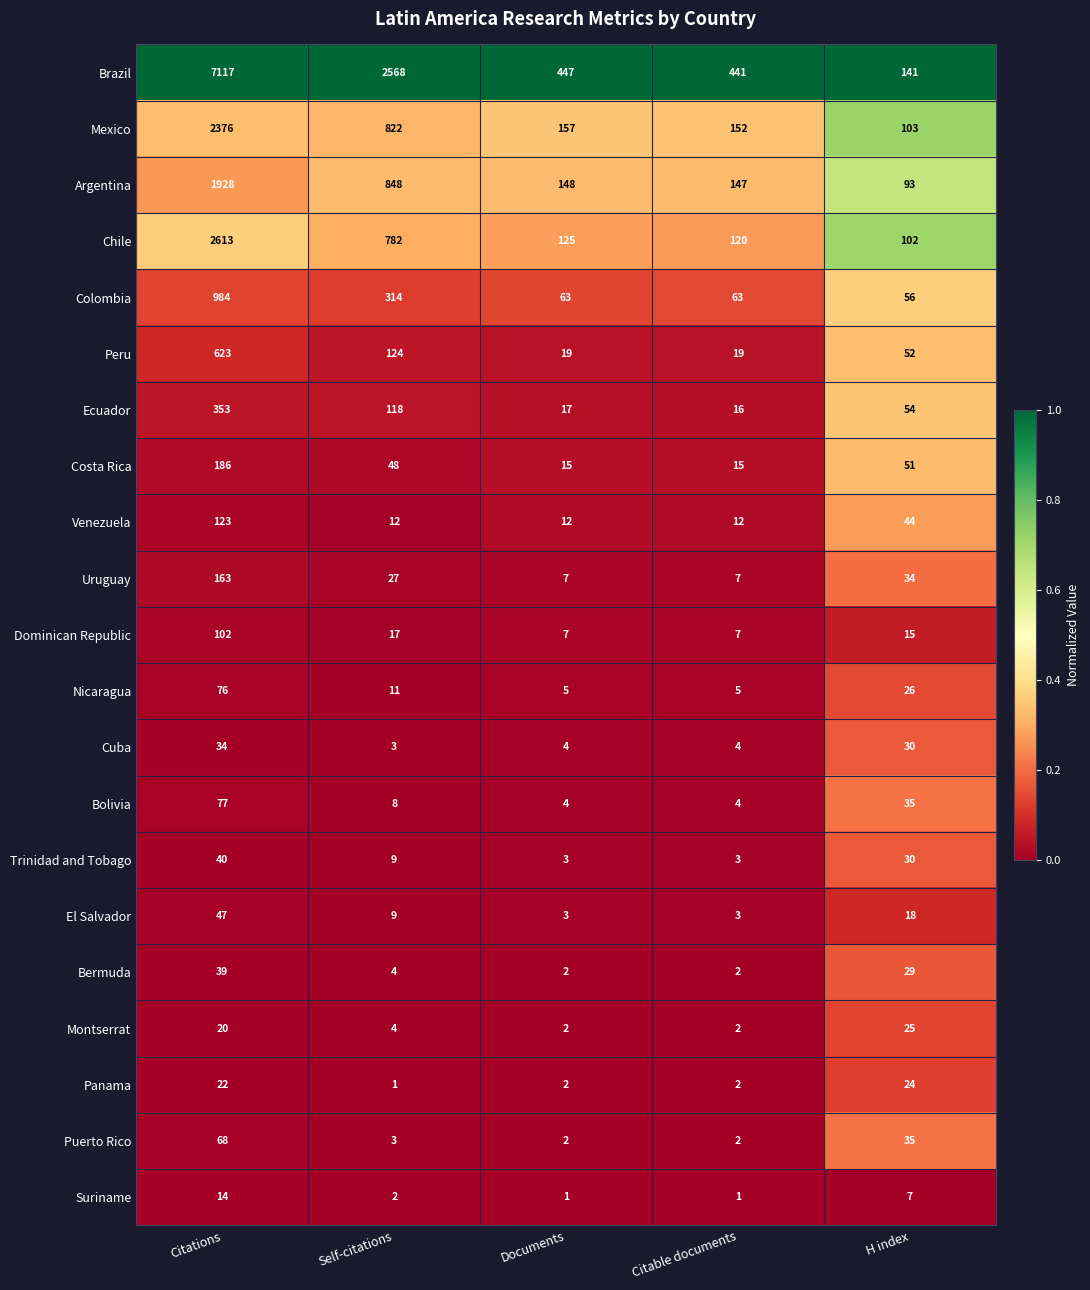

What is the greatest value displayed?

7117